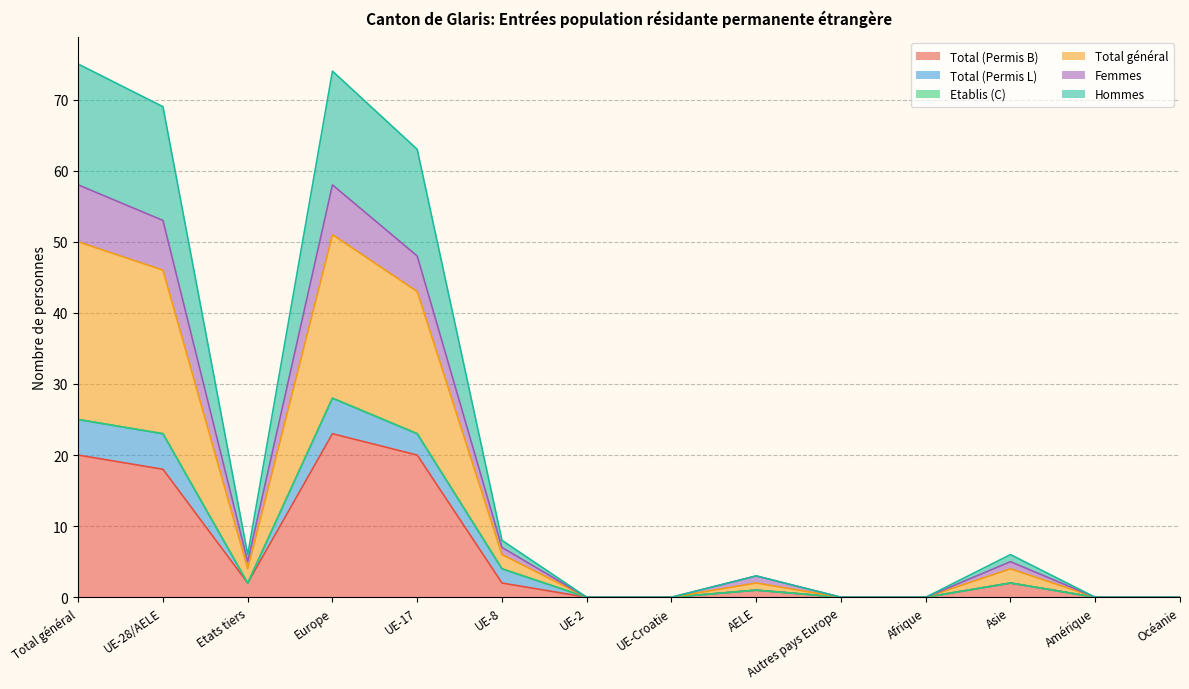

What is the difference between the maximum and second lowest values in the Femmes series?

58